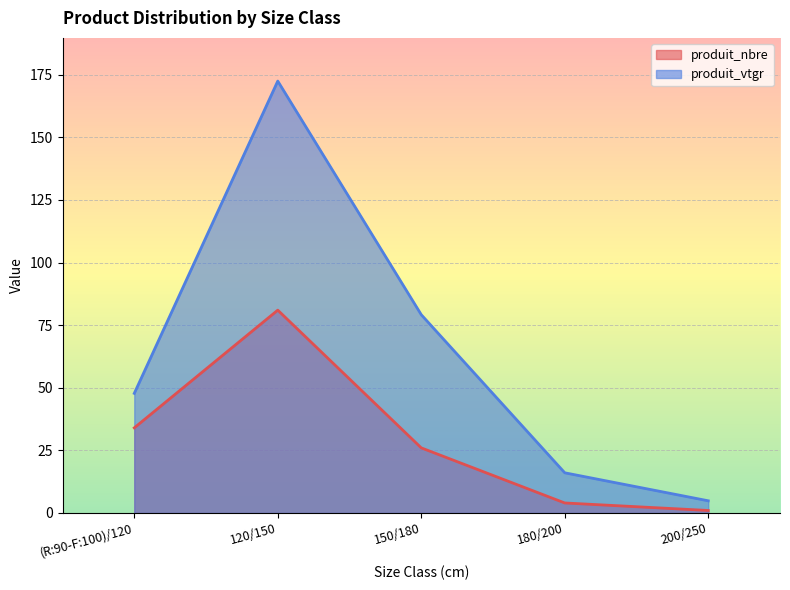

What is the maximum value for produit_vtgr?

172.5